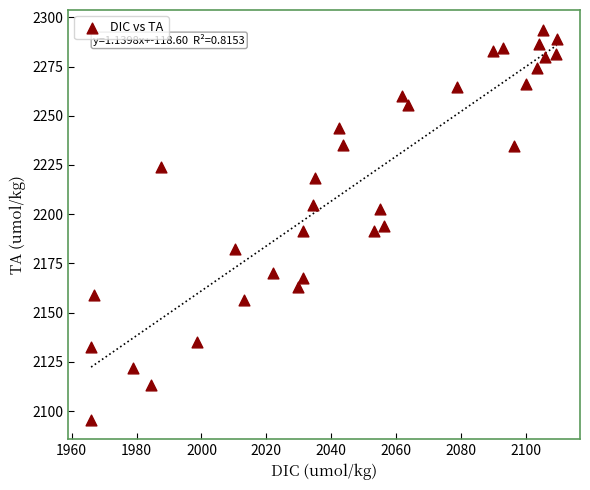

What is the range of Y values (max minus min)?

198.2